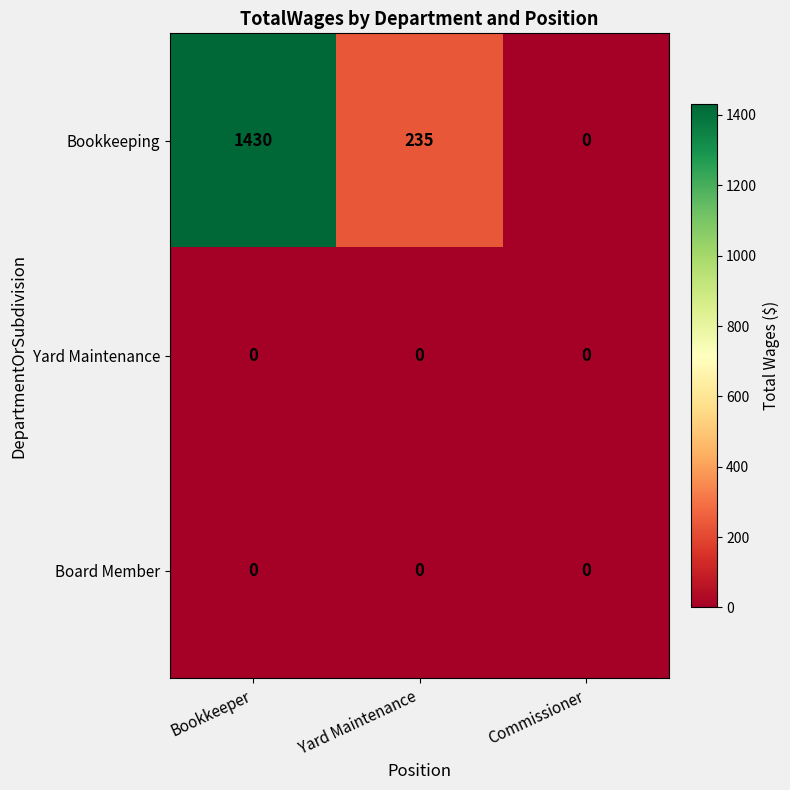

What is the spread (max minus min) of values at Yard Maintenance?

235